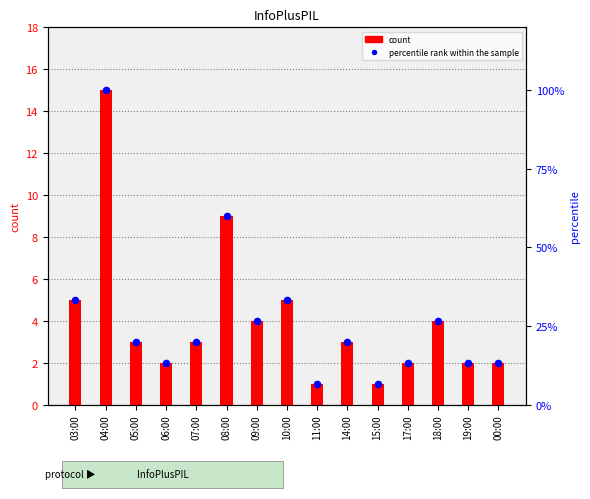

Which series reaches the minimum Y coordinate?

count